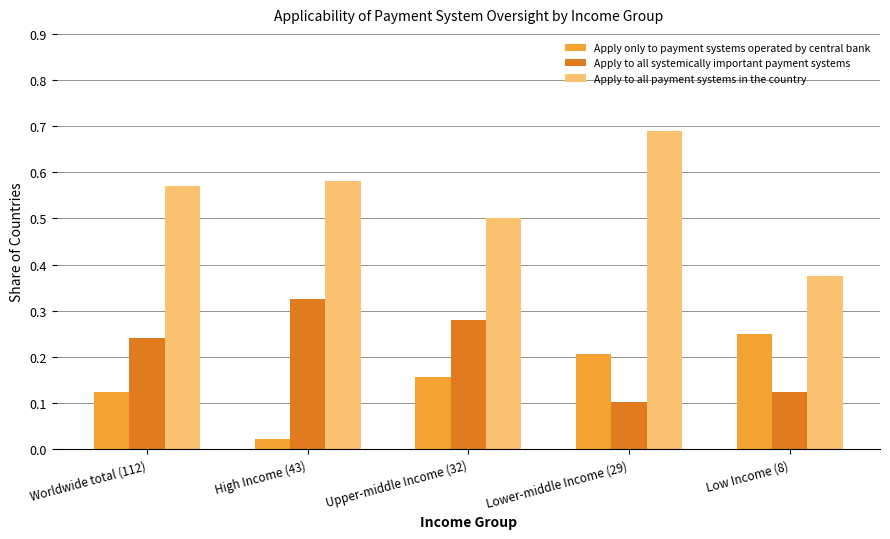

What is the label of the 4th bar from the left?

Lower-middle Income (29)